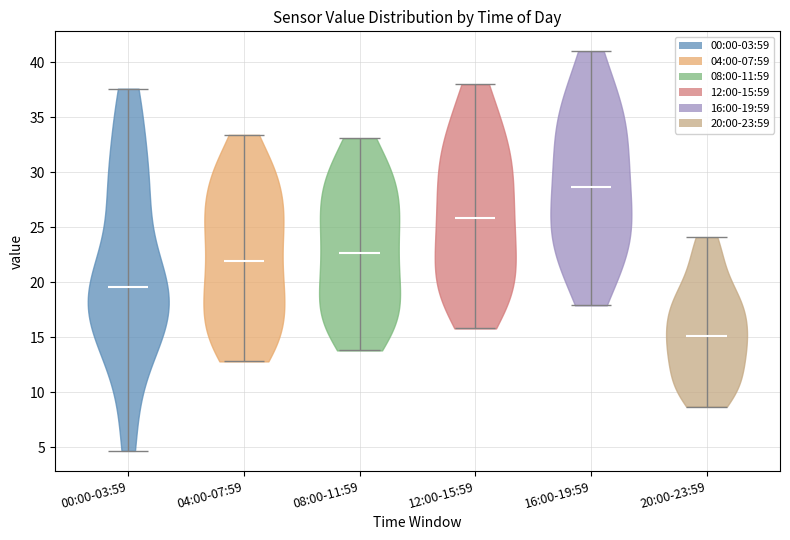

Where does the median line of the violin for 08:00-11:59 sit on the y-axis? The values are not printed on the chart, so give them approximately, as read against the axis.

22.5